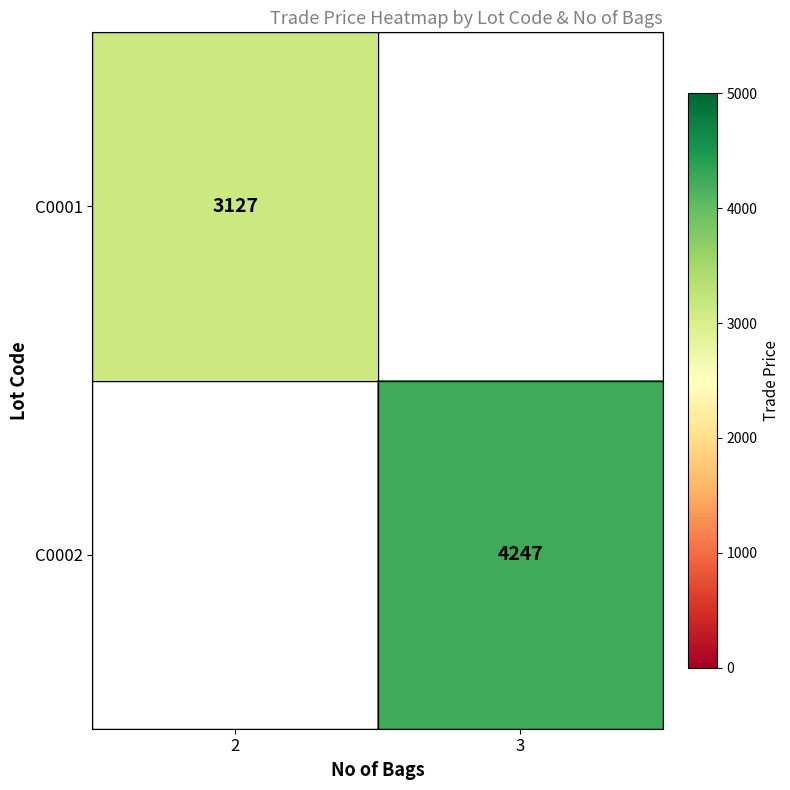

The C0001 series shows 3127 at 2. True or false?

True